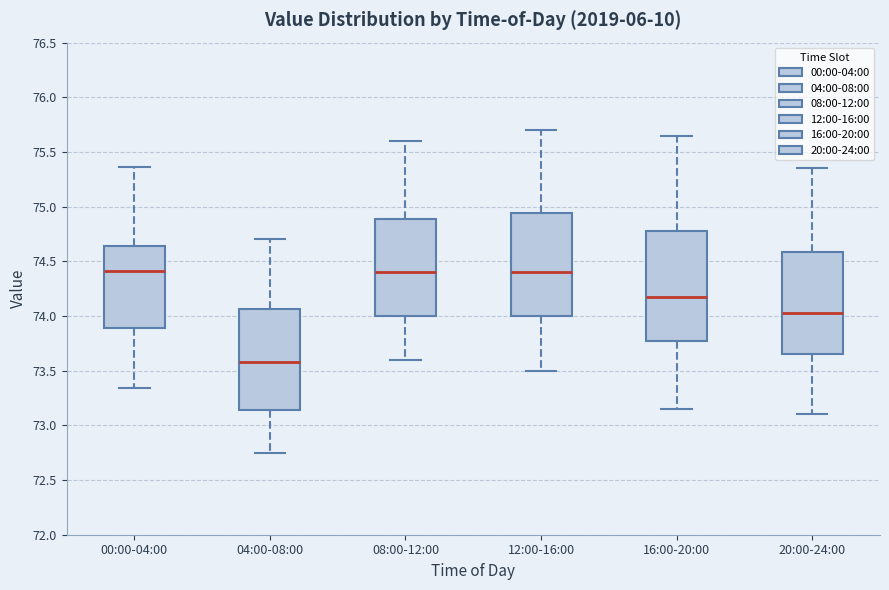

Which box is the tallest, from its lower edge to its upper edge?

16:00-20:00